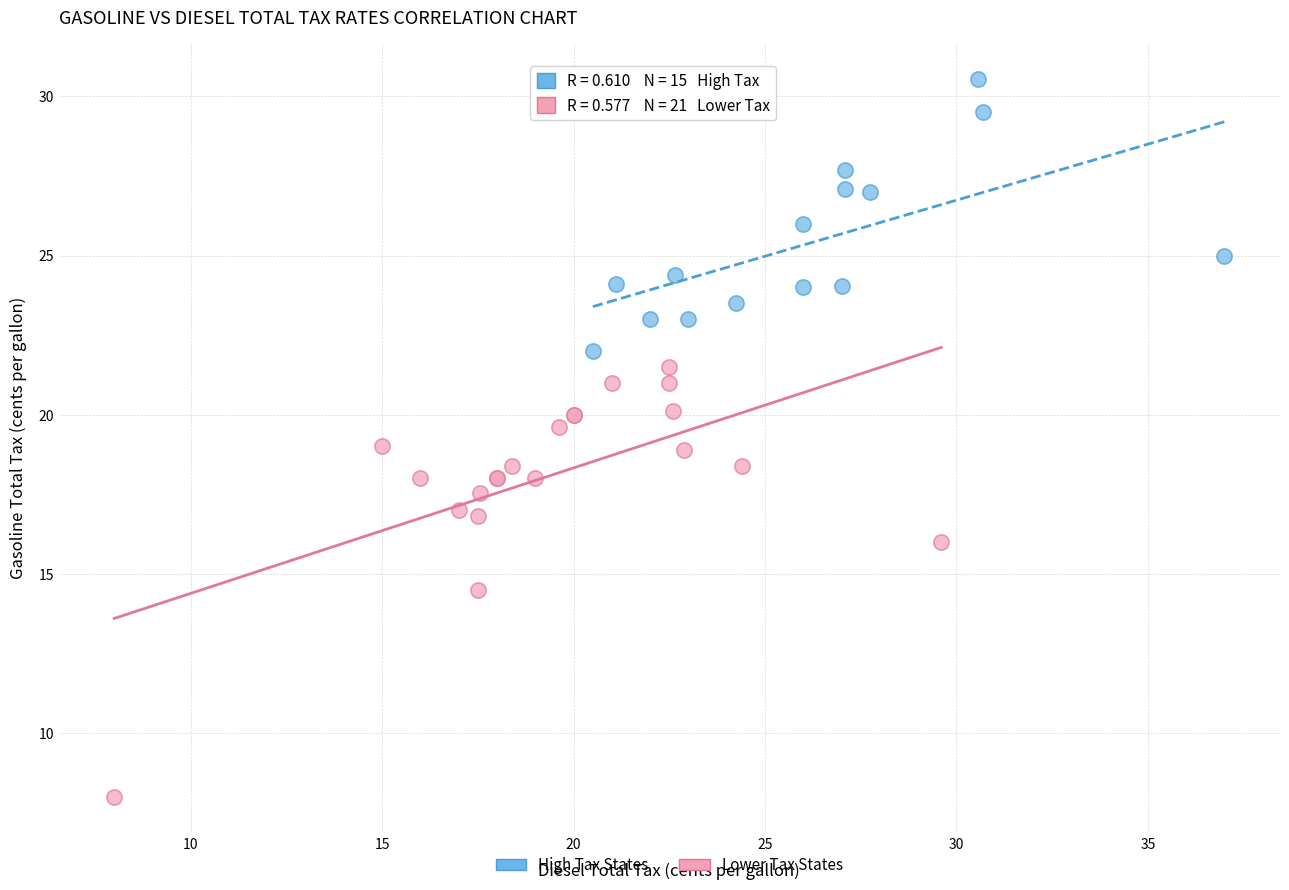

Which series has the widest spread of Y values?

Lower Tax States